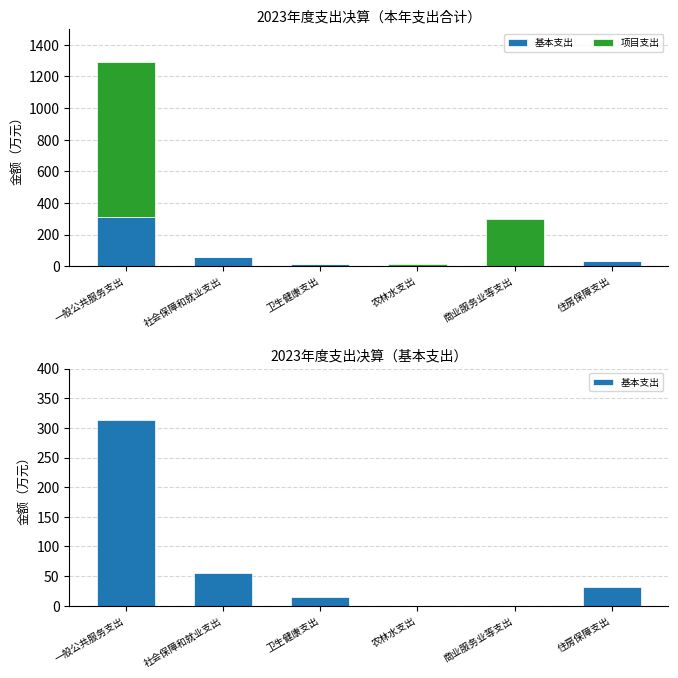

Which has a higher value, 社会保障和就业支出 or 商业服务业等支出?

社会保障和就业支出